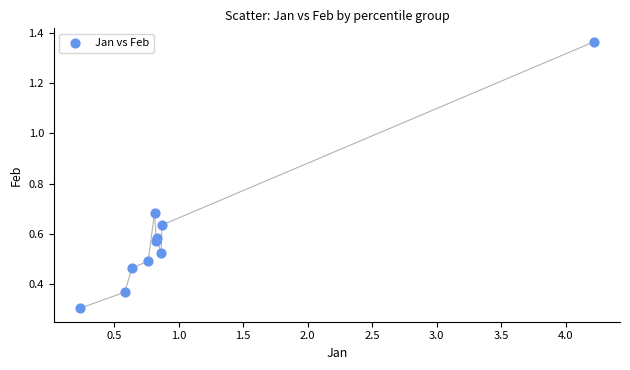

What Y value in the scatter plot is closest to 0?

0.3